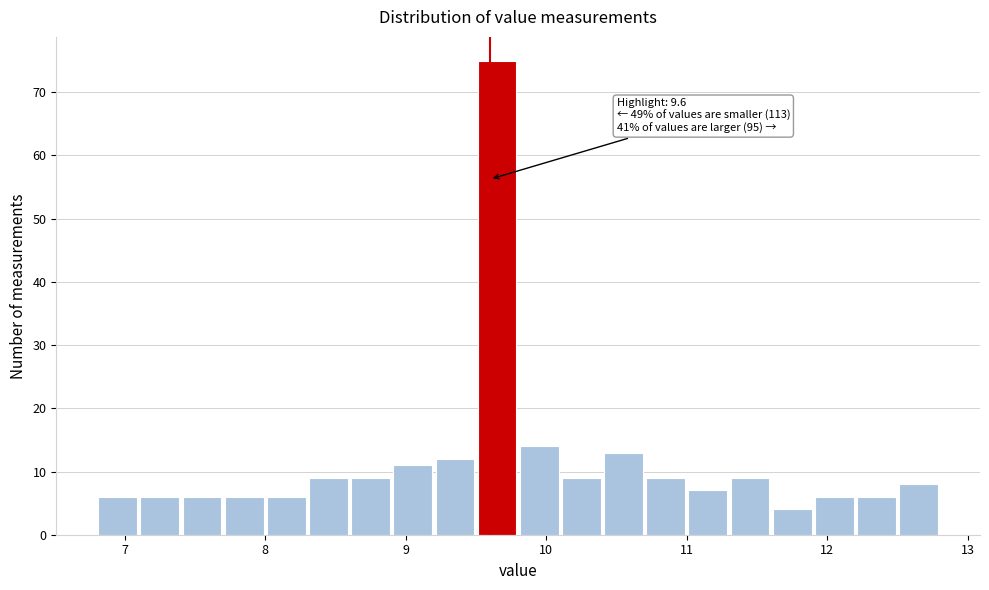

Read against the x-axis, roughly where is the centre of the tallest bar?

9.7